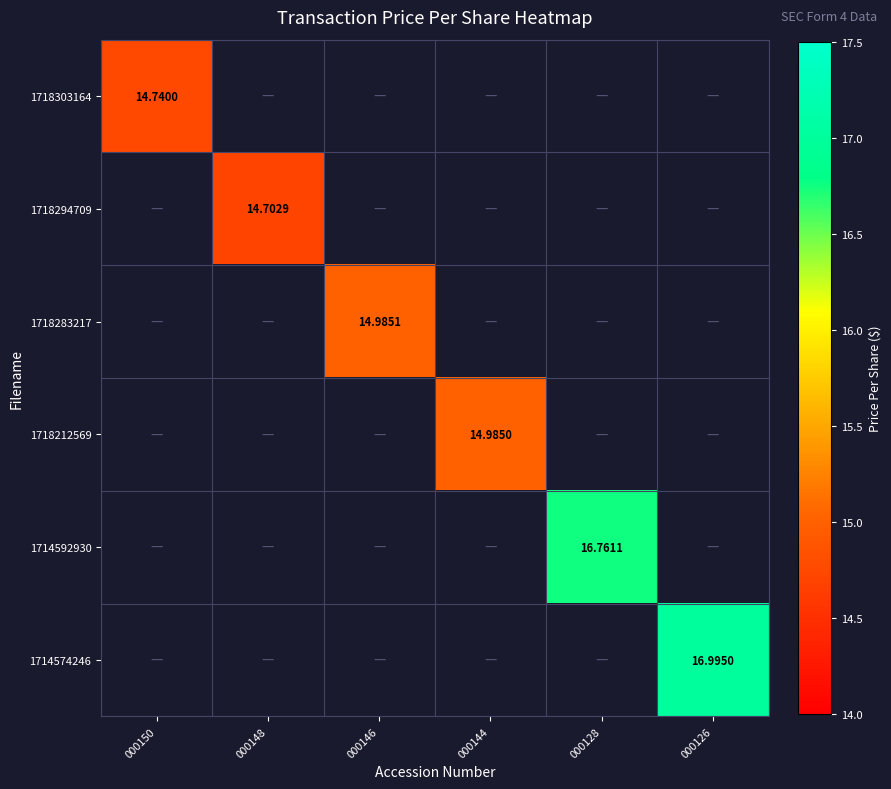

Is the value of 1718294709 at 000146 greater than the value of 1718212569 at 000126?

No